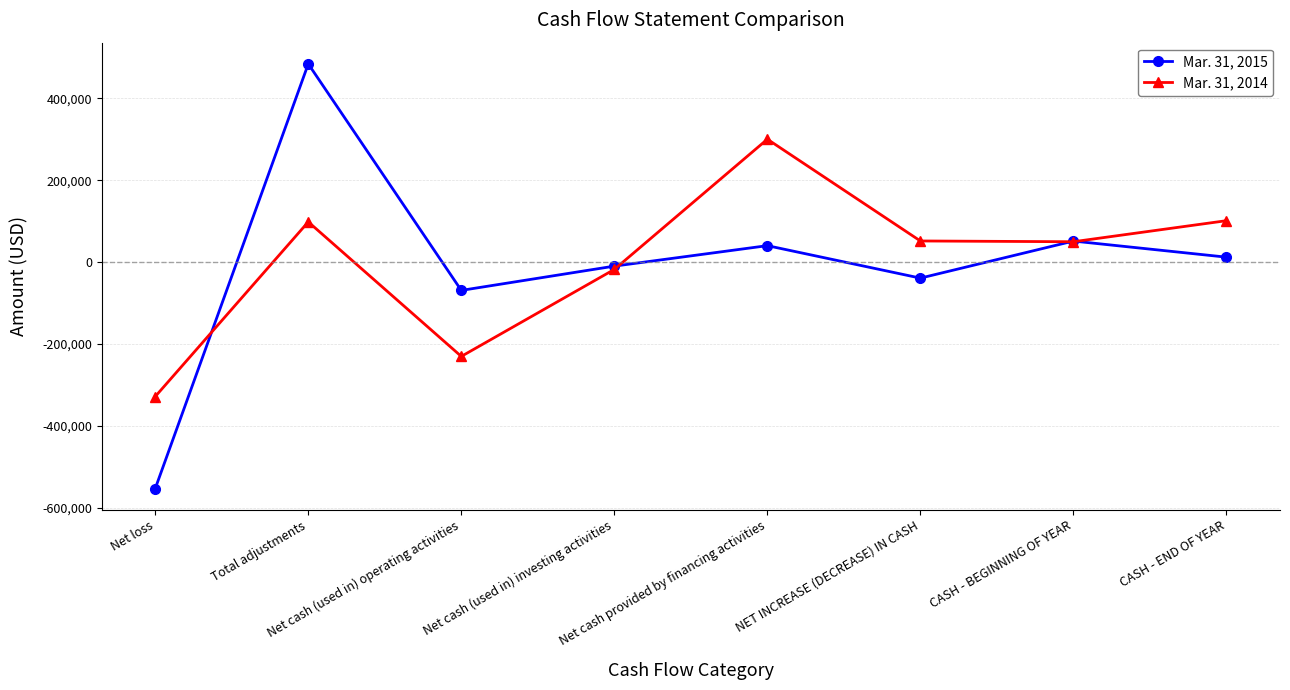

What is the label of the 7th point from the right?

Total adjustments